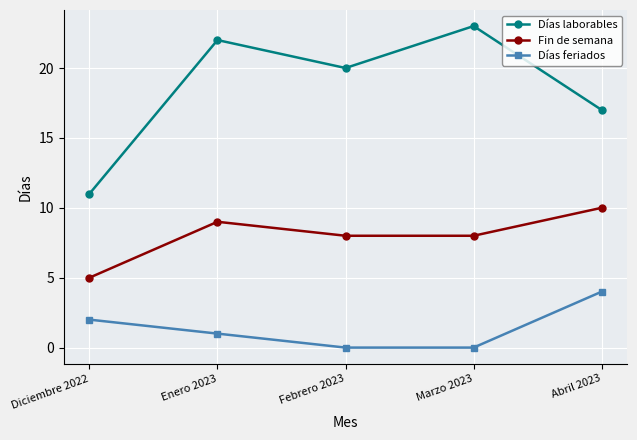

What is the value of the Fin de semana point at the 3rd from the left?

8